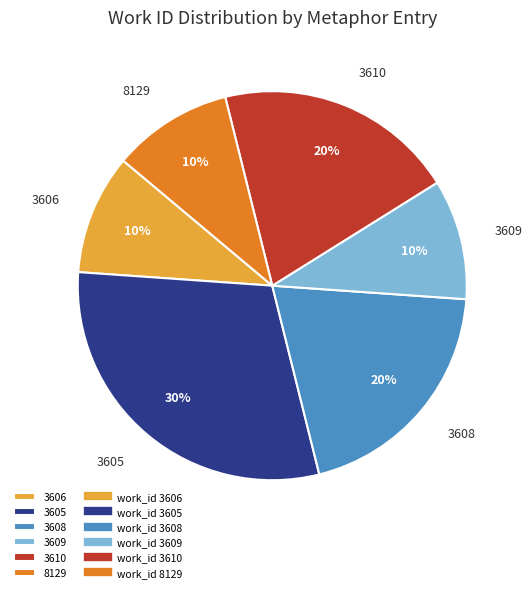

The 3609 slice represents 10% of the pie. True or false?

True